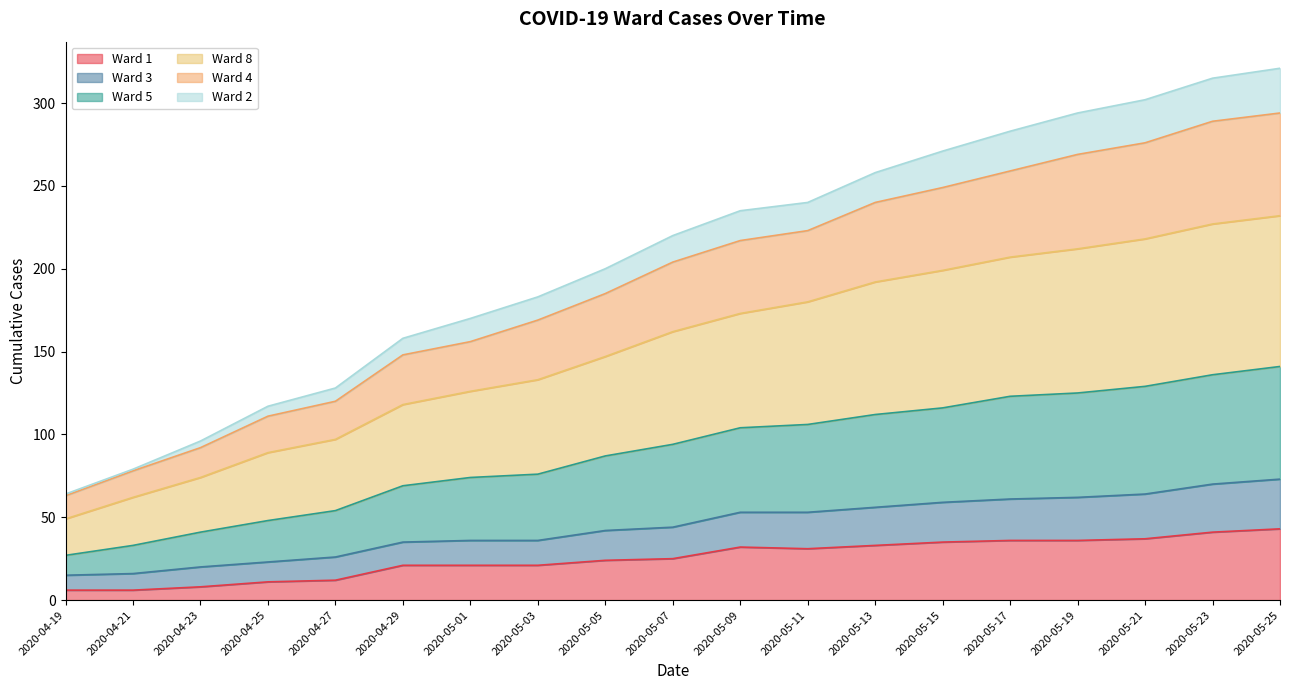

True or false: Ward 2 and Ward 8 cross at least once.

False